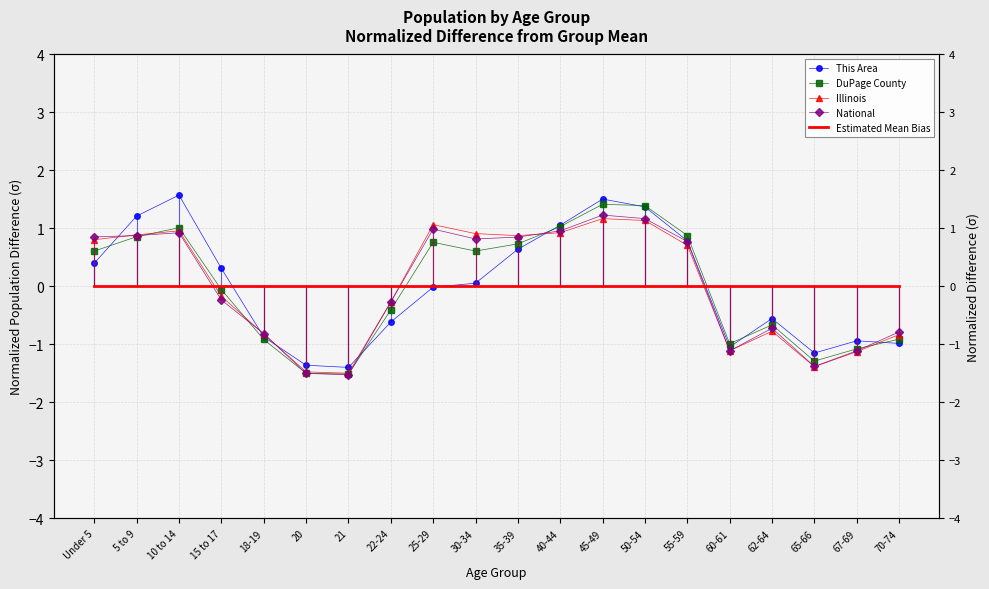

How many lines are shown in the chart?

5